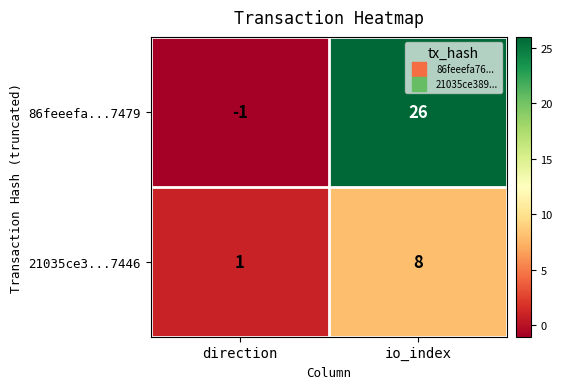

Reading left to right, what are all the values shown in this chart?

86feeefa...7479: direction=-1	io_index=26
21035ce3...7446: direction=1	io_index=8